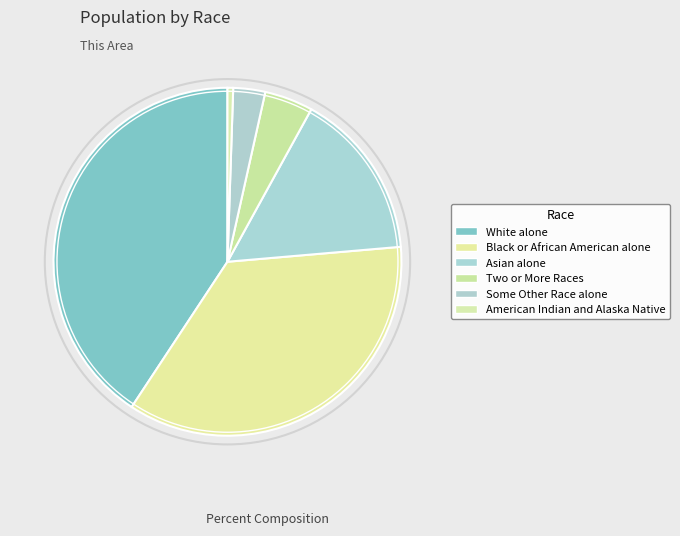

What percentage is the Some Other Race alone slice, to the nearest percent?

3%